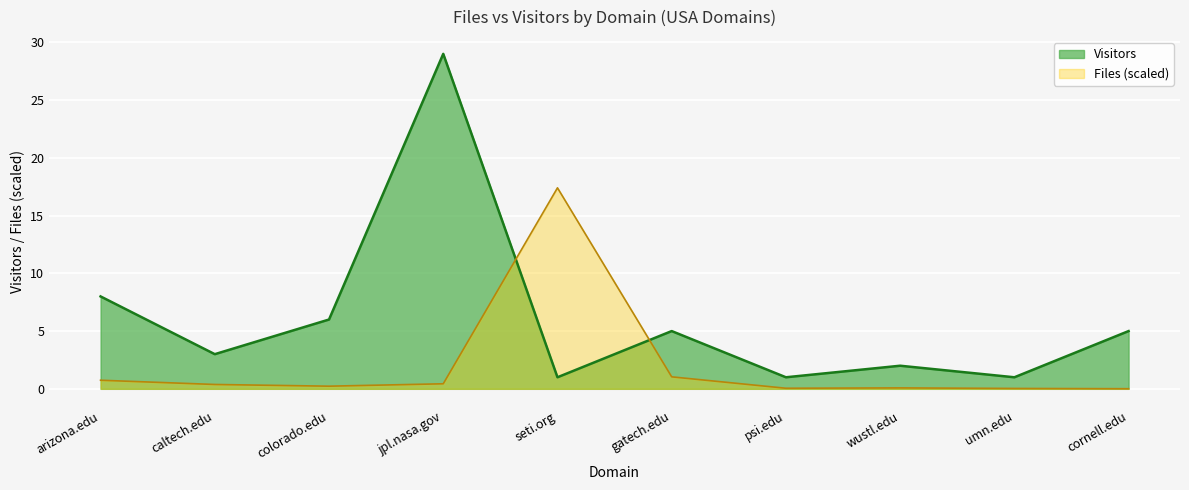

Reading left to right, what are all the values shown in this chart?

arizona.edu=8	caltech.edu=3	colorado.edu=6	jpl.nasa.gov=29	seti.org=1	gatech.edu=5	psi.edu=1	wustl.edu=2	umn.edu=1	cornell.edu=5